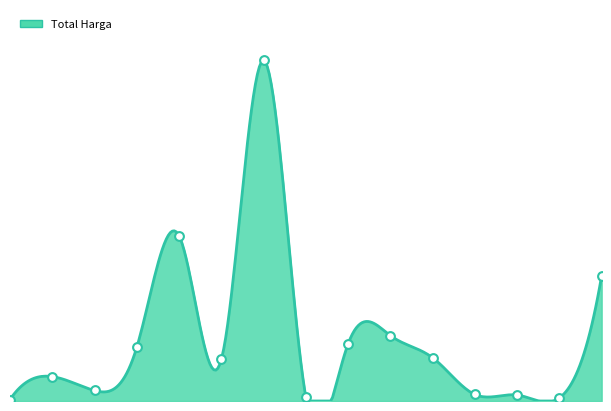

What is the change in value from 2021-11-03 to 2021-11-07?

+1215226630